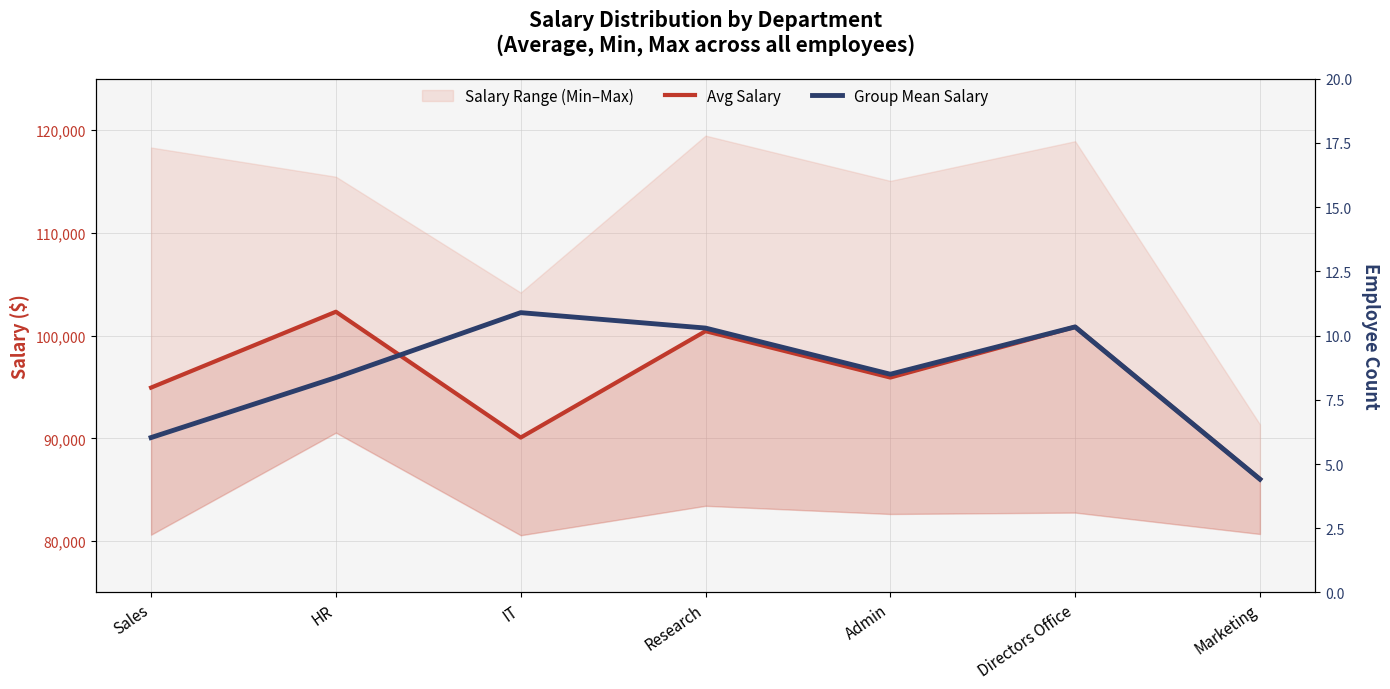

How many values in the Group Mean Salary series exceed 96238?

4